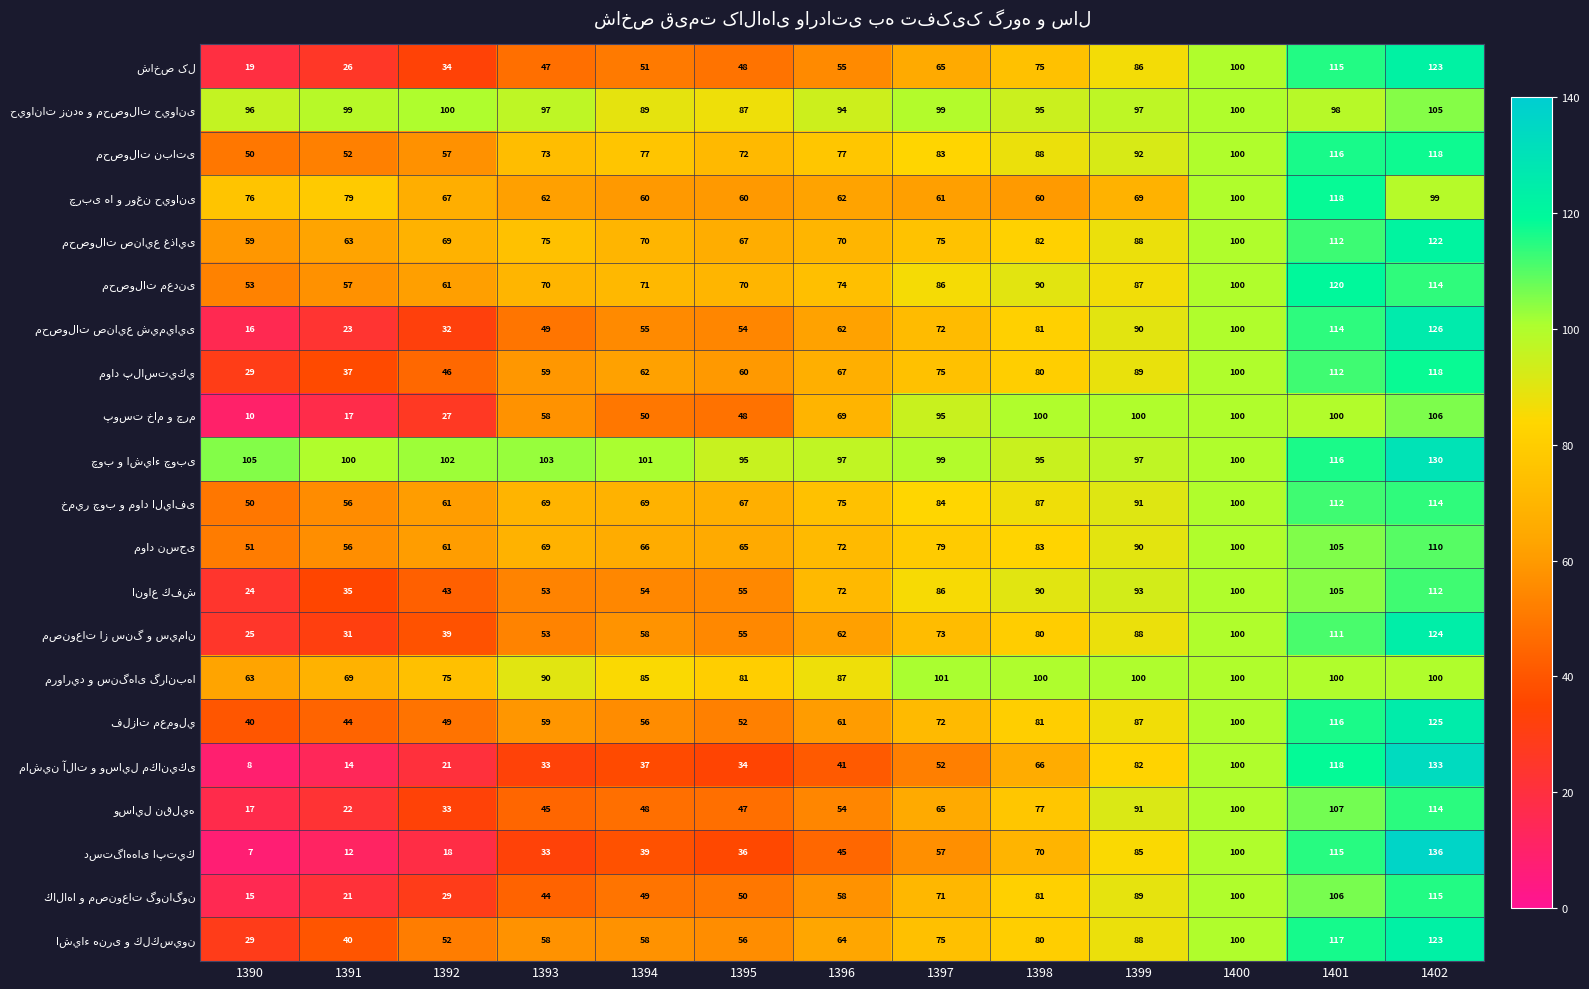

What is the minimum value shown in the chart?

7